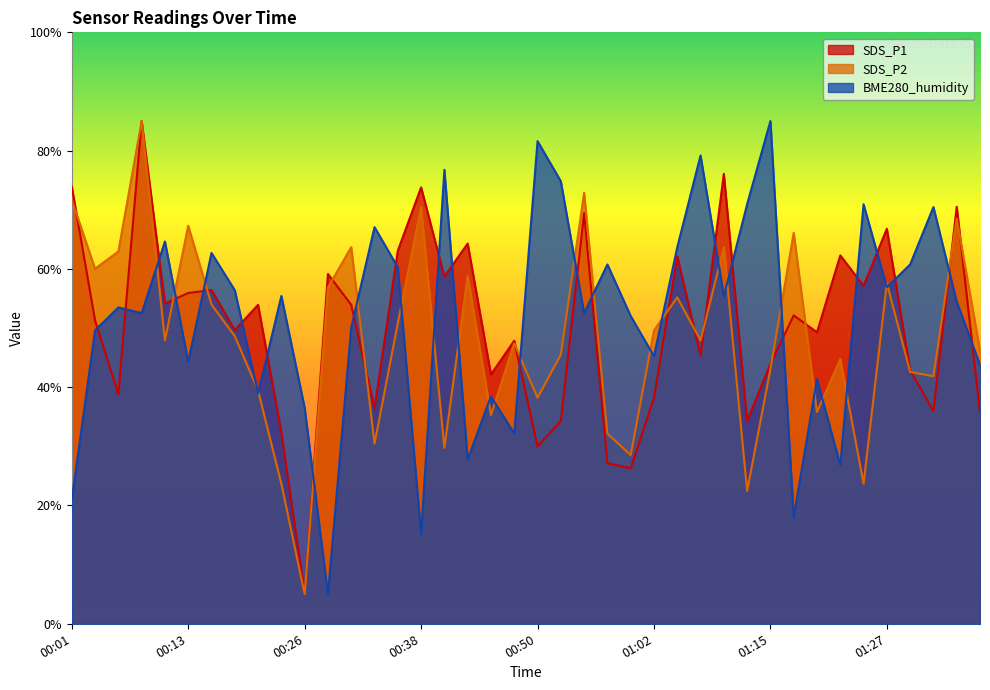

Reading right to left, list all the values displayed in this chart.

SDS_P1: 01:37=35.7	01:34=70.5	01:32=35.9	01:29=42.9	01:27=66.8	01:24=57.1	01:22=62.3	01:19=49.3	01:17=52.1	01:15=43.9	01:12=34.3	01:10=76.1	01:07=45.4	01:05=62.1	01:02=38.2	01:00=26.3	00:57=27.1	00:55=69.4	00:53=34.3	00:50=30.0	00:48=47.9	00:45=42.1	00:43=64.3	00:40=58.7	00:38=73.8	00:35=63.1	00:33=36.4	00:31=53.9	00:28=59.1	00:26=5.0	00:23=32.4	00:21=53.9	00:18=49.6	00:16=56.4	00:13=55.9	00:11=54.1	00:08=85.0	00:06=38.8	00:03=51.3	00:01=73.9
SDS_P2: 01:37=46.2	01:34=68.5	01:32=41.8	01:29=42.6	01:27=57.6	01:24=23.7	01:22=44.8	01:19=35.8	01:17=66.1	01:15=43.1	01:12=22.5	01:10=63.7	01:07=47.9	01:05=55.2	01:02=49.6	01:00=28.5	00:57=32.2	00:55=72.9	00:53=45.5	00:50=38.2	00:48=47.4	00:45=35.3	00:43=58.8	00:40=29.7	00:38=70.5	00:35=50.8	00:33=30.5	00:31=63.7	00:28=56.9	00:26=5.0	00:23=23.7	00:21=39.4	00:18=48.6	00:16=54.0	00:13=67.3	00:11=47.9	00:08=85.0	00:06=62.9	00:03=60.0	00:01=71.7
BME280_humidity: 01:37=43.8	01:34=54.5	01:32=70.5	01:29=60.8	01:27=56.9	01:24=70.9	01:22=26.8	01:19=41.4	01:17=18.1	01:15=85.0	01:12=70.9	01:10=55.4	01:07=79.2	01:05=63.7	01:02=45.2	01:00=52.0	00:57=60.8	00:55=52.5	00:53=74.8	00:50=81.6	00:48=32.2	00:45=38.5	00:43=27.8	00:40=76.8	00:38=15.2	00:35=60.3	00:33=67.1	00:31=50.1	00:28=5.0	00:26=36.5	00:23=55.4	00:21=38.9	00:18=56.4	00:16=62.7	00:13=44.3	00:11=64.6	00:08=52.5	00:06=53.5	00:03=49.6	00:01=21.0